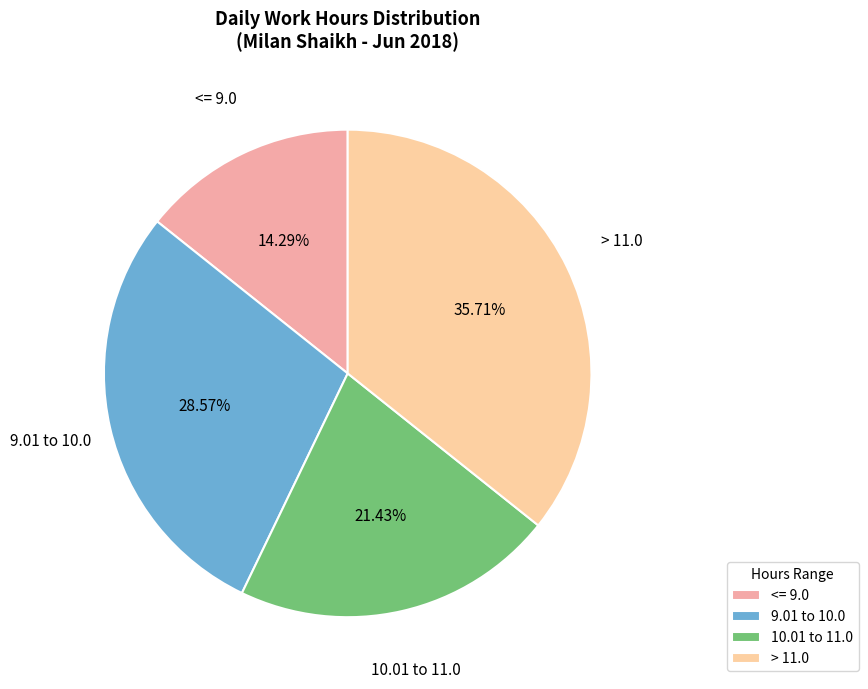

Does any single category account for the majority?

No